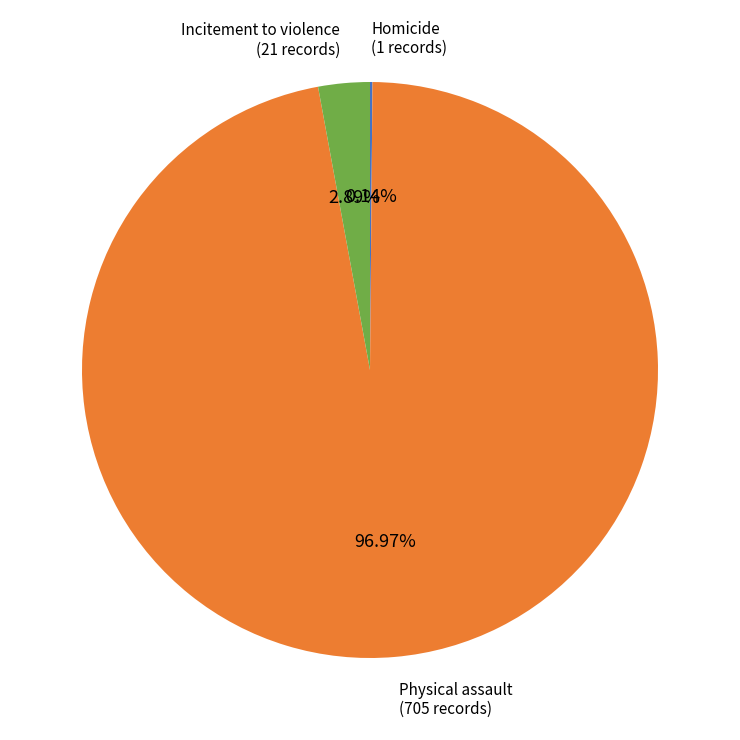

Does any single category account for the majority?

Yes